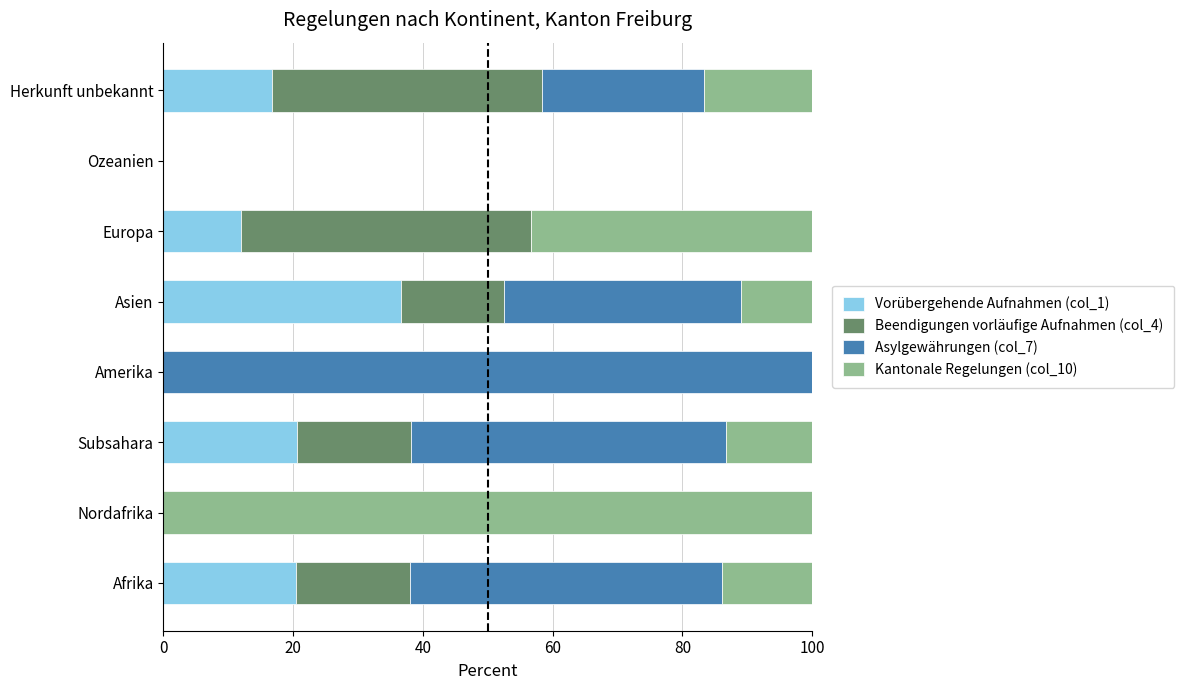

What is the total value across all series at Asien?

100.0